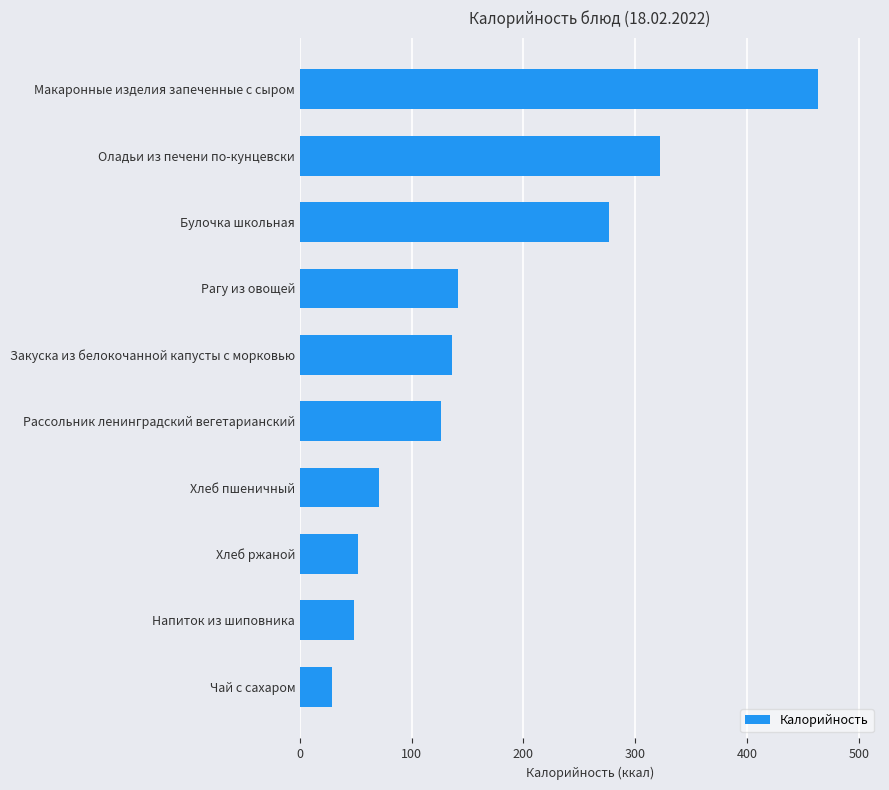

Where is the data nearest to the value 245?

Булочка школьная